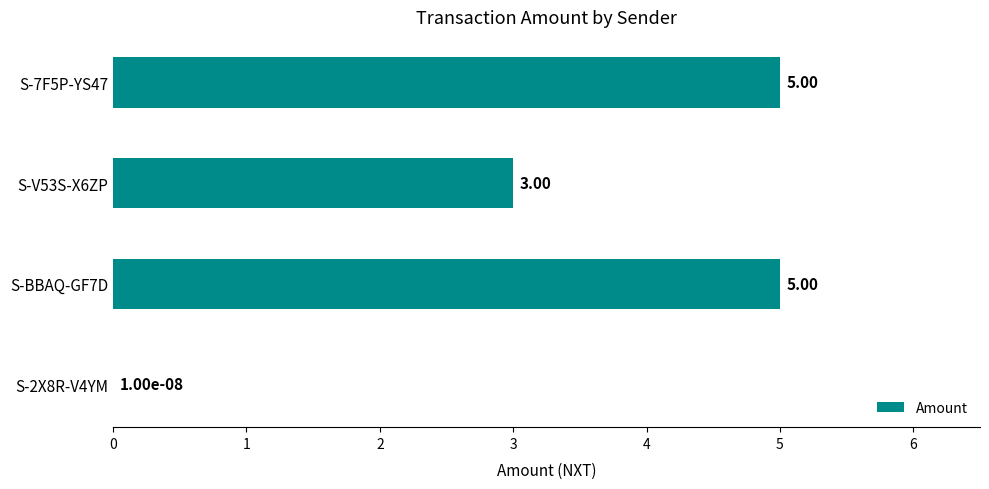

Where is the data nearest to the value 2?

S-V53S-X6ZP